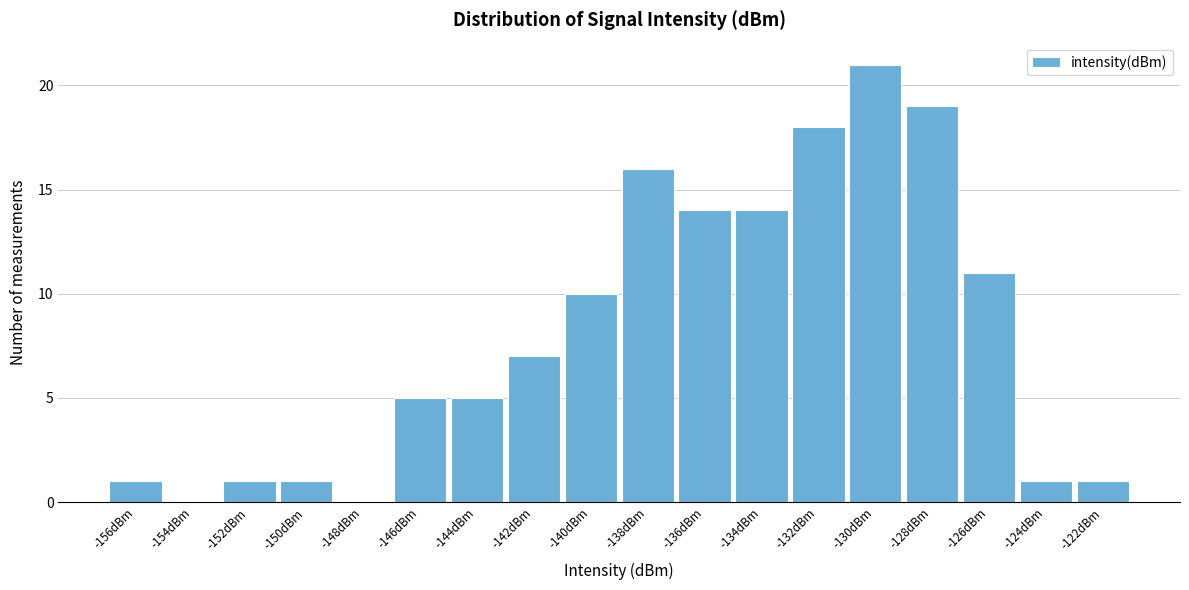

Reading left to right, extract all data points from this chart.

-156dBm=1	-154dBm=0	-152dBm=1	-150dBm=1	-148dBm=0	-146dBm=5	-144dBm=5	-142dBm=7	-140dBm=10	-138dBm=16	-136dBm=14	-134dBm=14	-132dBm=18	-130dBm=21	-128dBm=19	-126dBm=11	-124dBm=1	-122dBm=1